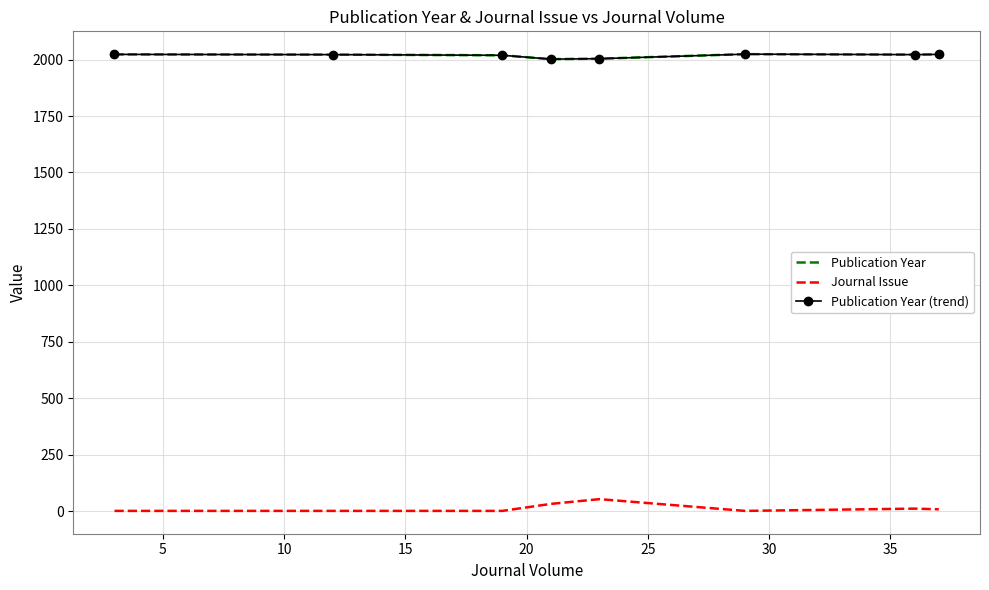

What is the value of the Publication Year (trend) point at the 3rd from the left?

2019